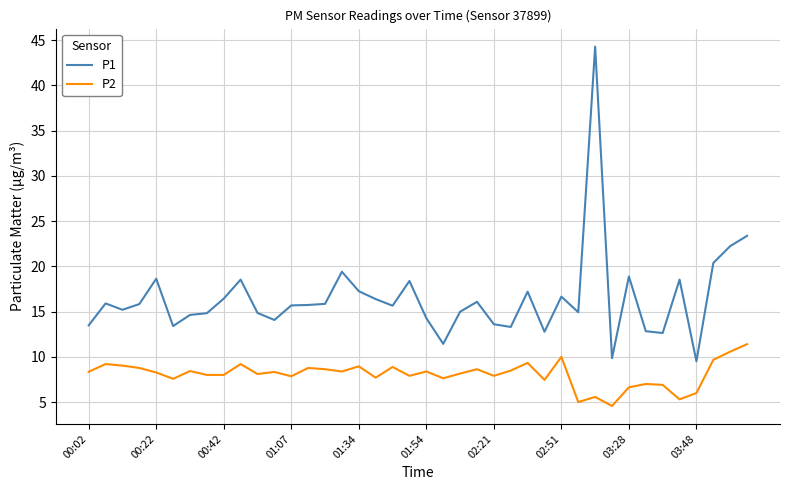

What is the difference between the maximum and minimum values in the P2 series?

6.8